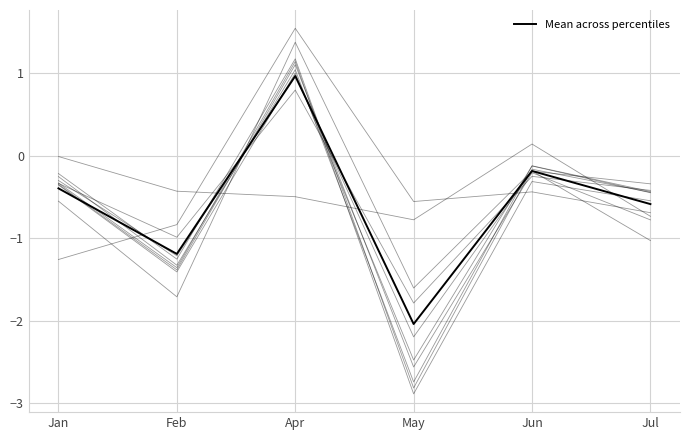

List the labels in order of value, smallest first.

May, Feb, Jul, Jan, Jun, Apr